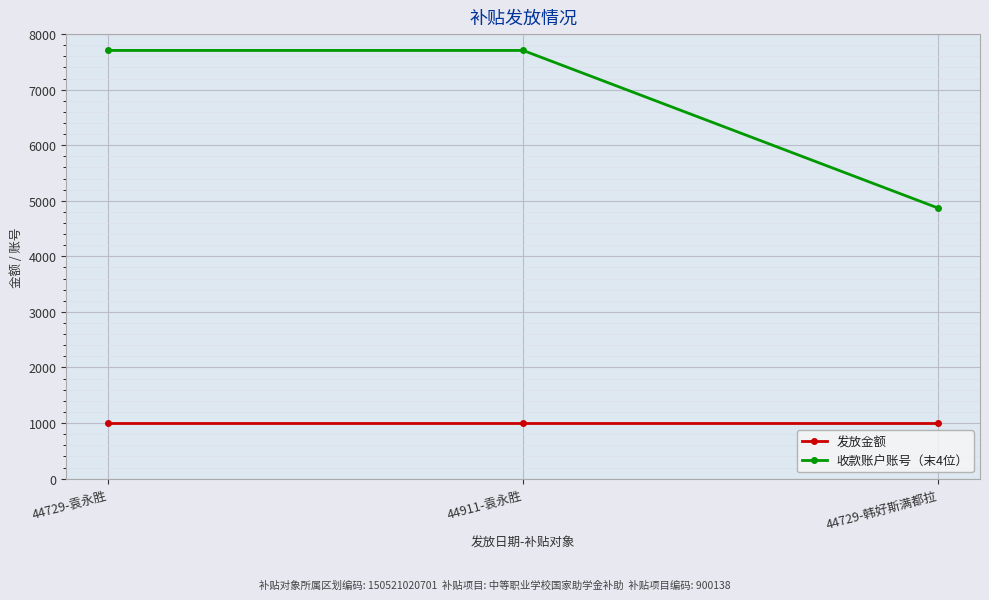

Rank the series by their average value, from highest to lowest.

收款账户账号（末4位）, 发放金额